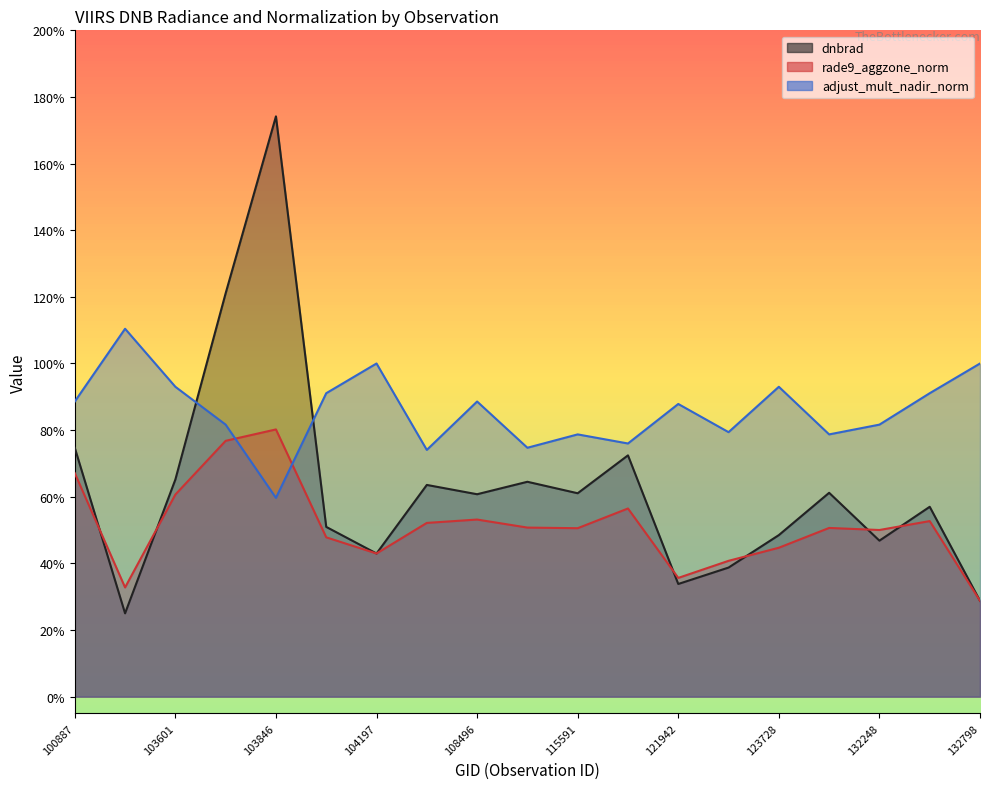

The value of rade9_aggzone_norm at 109198 is 0.2. True or false?

False